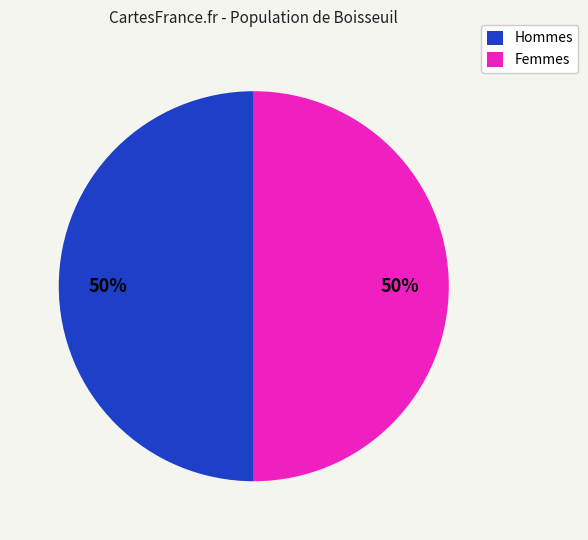

To the nearest percent, what is the average slice percentage?

50%